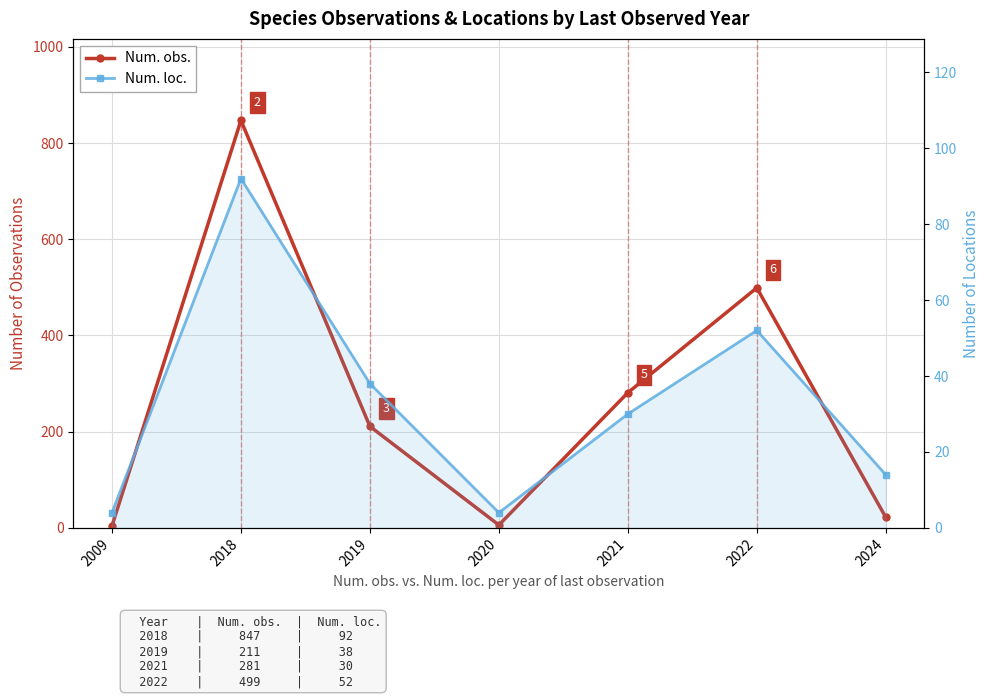

At which category is the sum across all series the highest?

2018